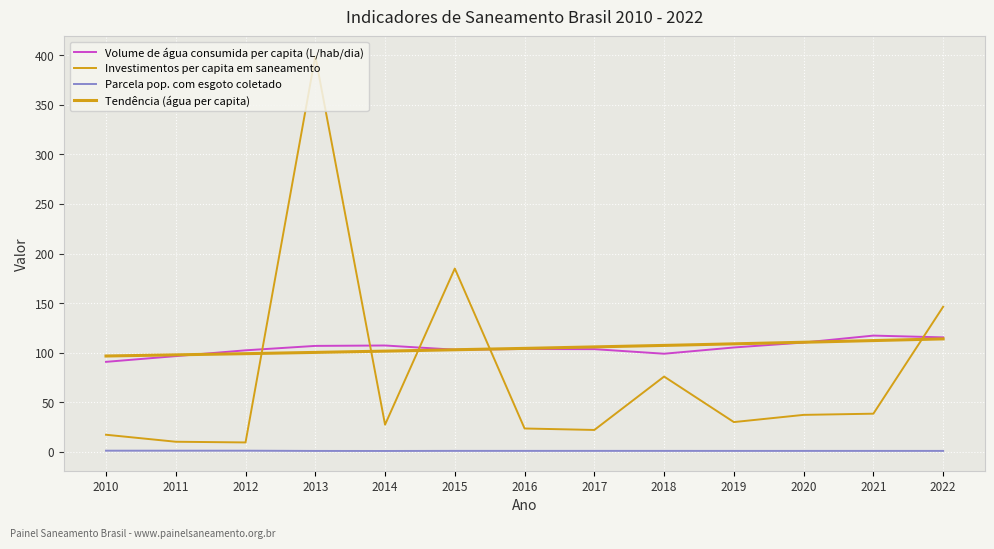

What is the difference between the maximum and minimum values in the Investimentos per capita em saneamento series?

389.9